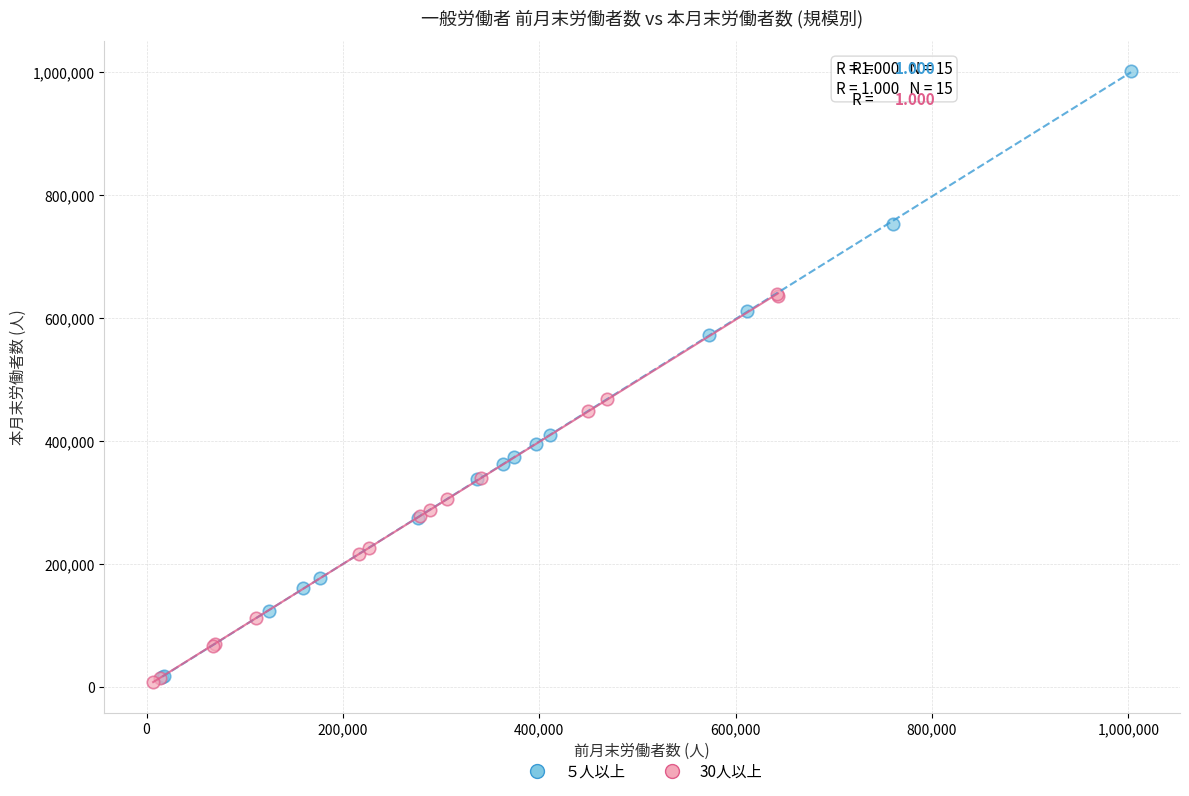

What are all the series names shown in the legend?

５人以上, 30人以上